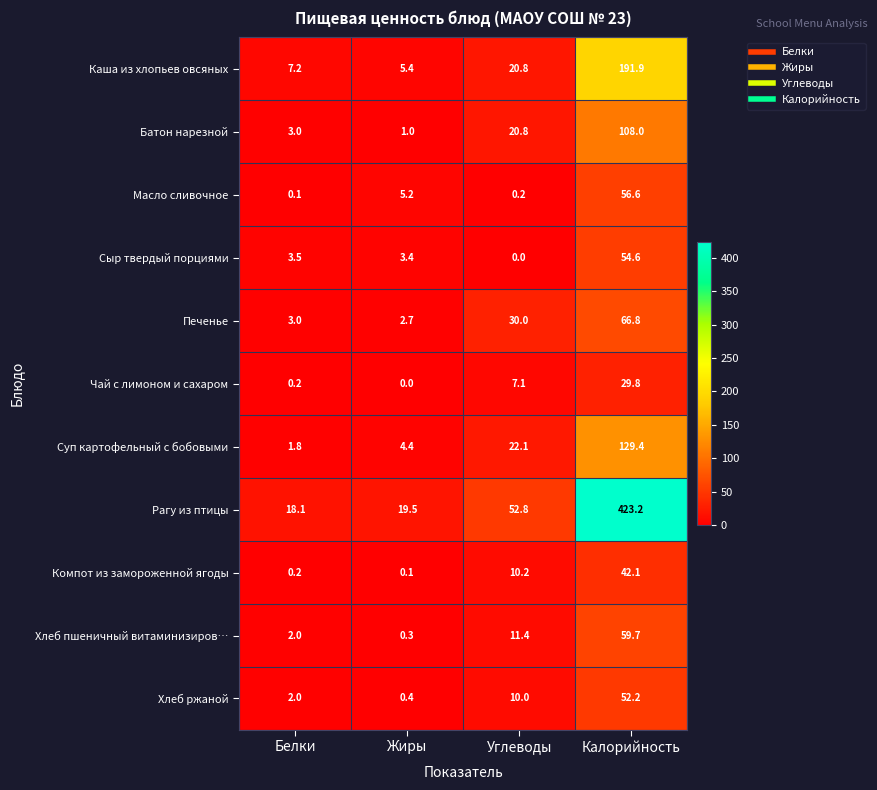

What is the spread (max minus min) of values at Белки?

18.0